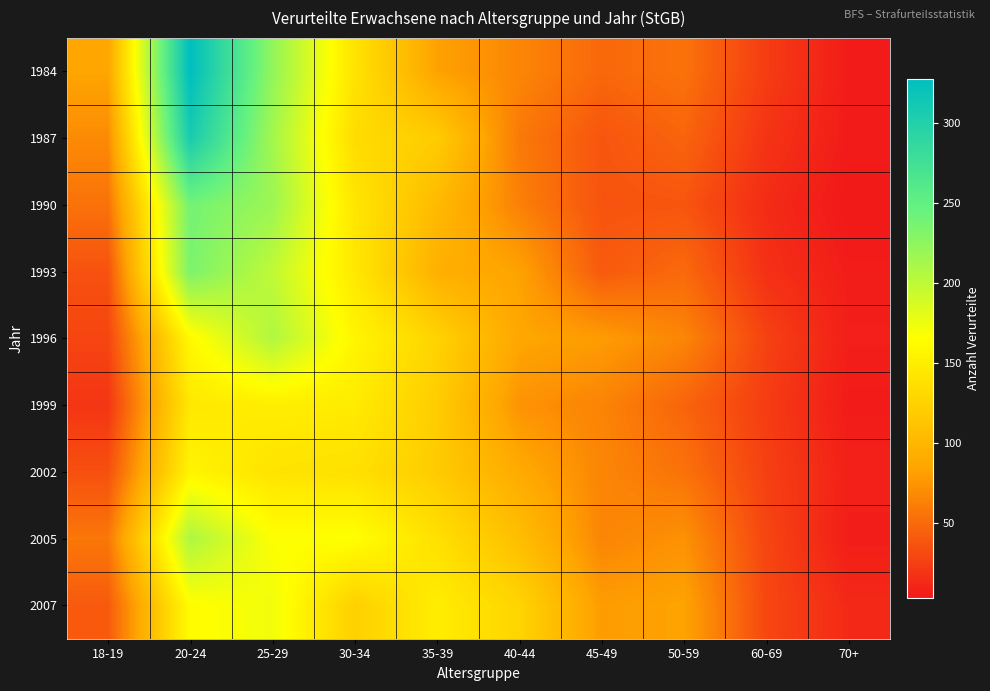

Reading left to right, extract all data points from this chart.

1984: 18-19=85	20-24=328	25-29=223	30-34=141	35-39=83	40-44=66	45-49=49	50-59=55	60-69=24	70+=5
1987: 18-19=69	20-24=308	25-29=214	30-34=134	35-39=120	40-44=59	45-49=38	50-59=47	60-69=19	70+=5
1990: 18-19=55	20-24=239	25-29=218	30-34=143	35-39=103	40-44=63	45-49=37	50-59=38	60-69=14	70+=3
1993: 18-19=36	20-24=235	25-29=199	30-34=145	35-39=94	40-44=83	45-49=41	50-59=50	60-69=17	70+=6
1996: 18-19=29	20-24=160	25-29=207	30-34=157	35-39=126	40-44=86	45-49=79	50-59=66	60-69=27	70+=7
1999: 18-19=20	20-24=145	25-29=150	30-34=148	35-39=120	40-44=74	45-49=65	50-59=47	60-69=24	70+=5
2002: 18-19=35	20-24=156	25-29=141	30-34=138	35-39=119	40-44=89	45-49=66	50-59=55	60-69=26	70+=8
2005: 18-19=58	20-24=209	25-29=166	30-34=166	35-39=138	40-44=107	45-49=66	50-59=73	60-69=29	70+=6
2007: 18-19=41	20-24=163	25-29=173	30-34=123	35-39=150	40-44=127	45-49=79	50-59=84	60-69=30	70+=13